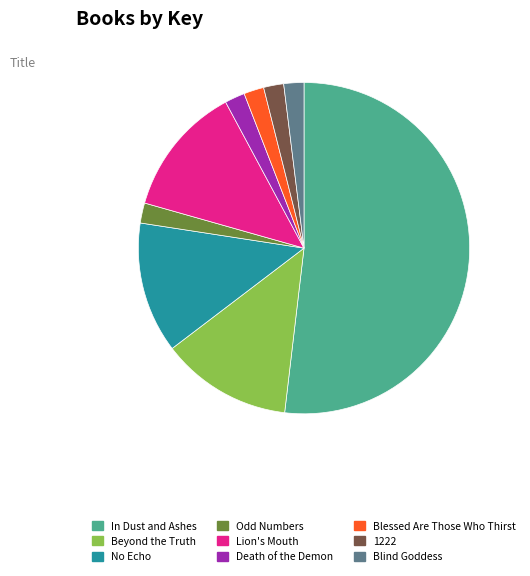

What is the ratio of the value at In Dust and Ashes to the value at Death of the Demon?

26.5